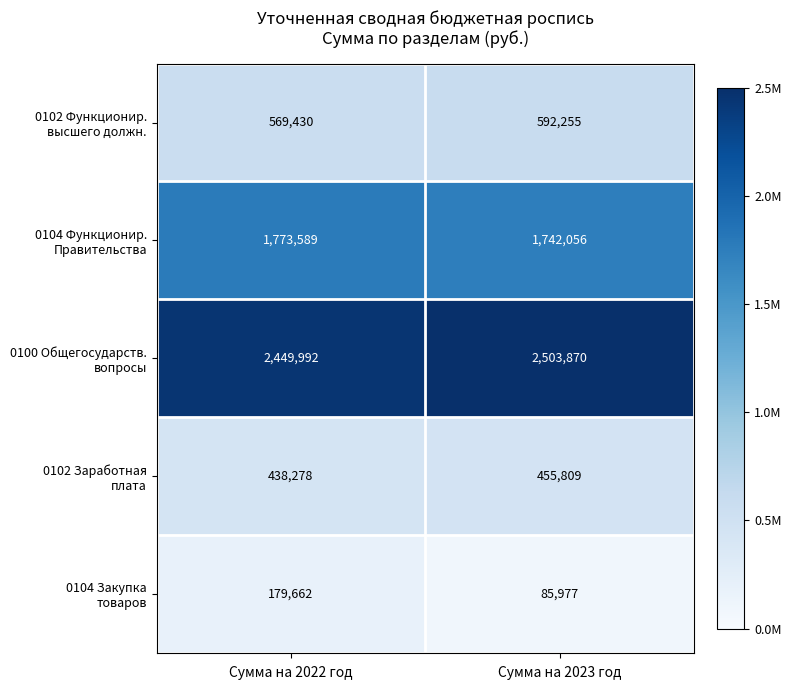

At which category is the sum across all series the highest?

Сумма на 2022 год